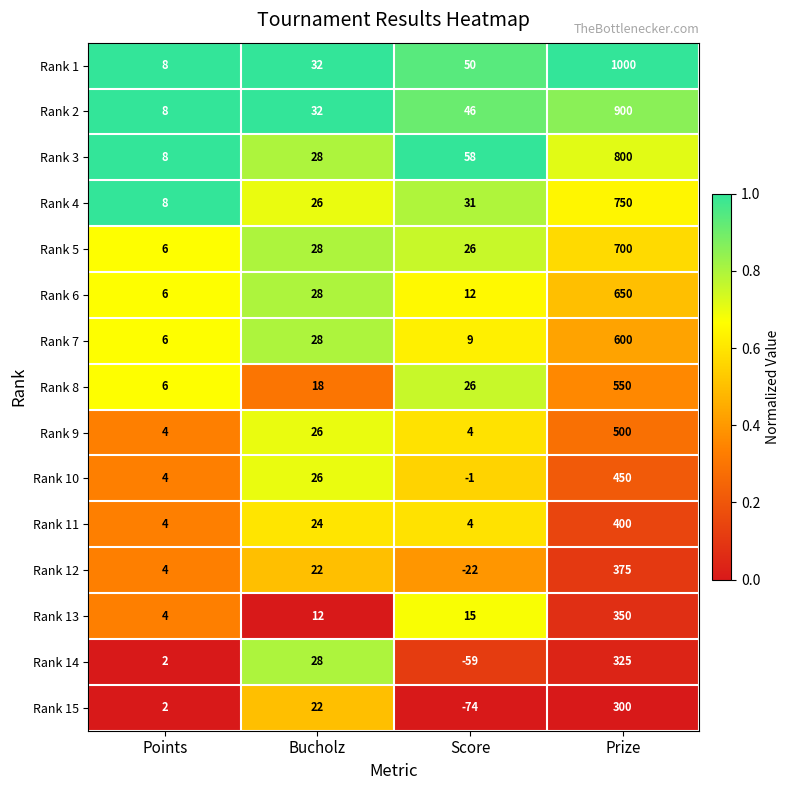

What is the sum of all Rank 15 values?

250